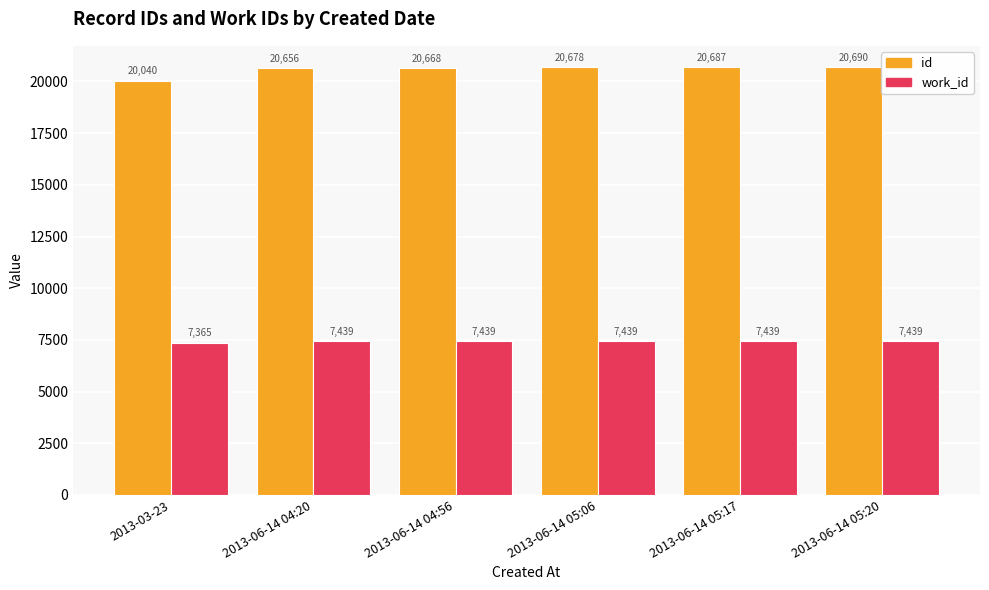

Rank the series by their average value, from highest to lowest.

id, work_id